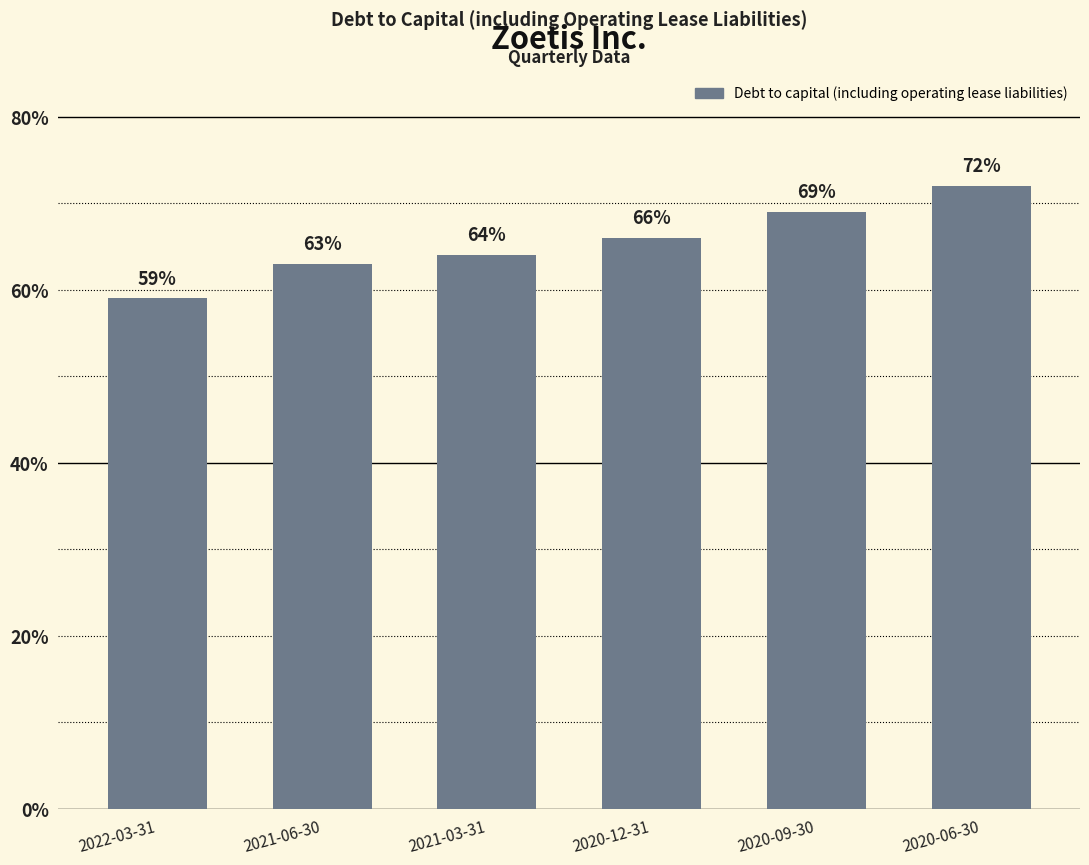

What is the difference between the second highest and second lowest values?

0.1